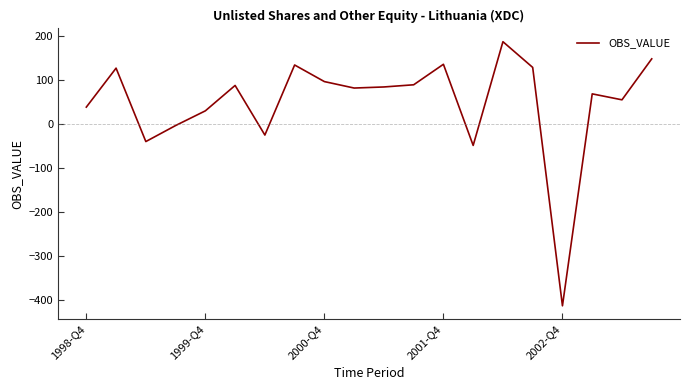

What is the difference between the maximum and minimum values?

599.6